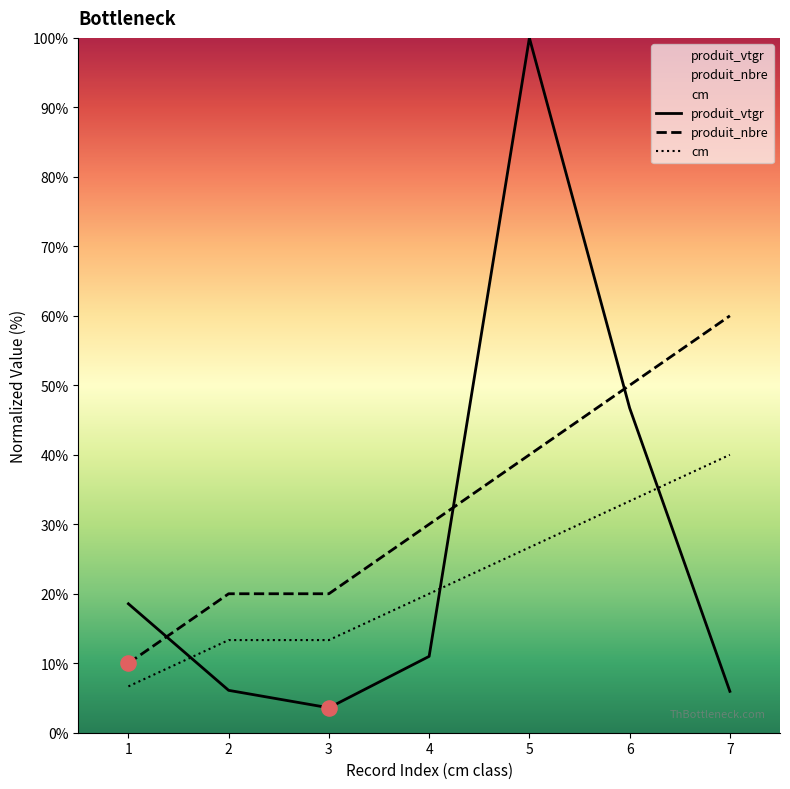

Which series reaches the maximum Y coordinate?

produit_vtgr